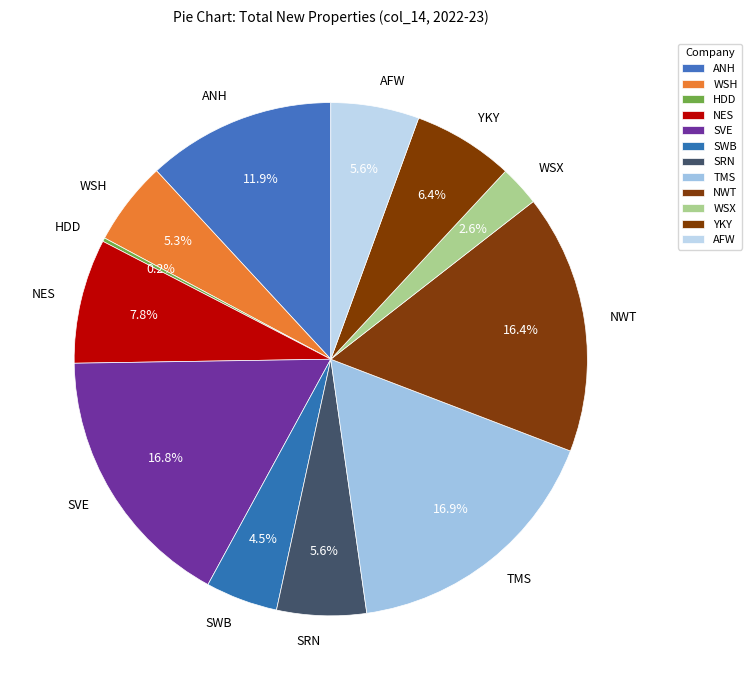

Is it true that NES is 8% of the pie?

True